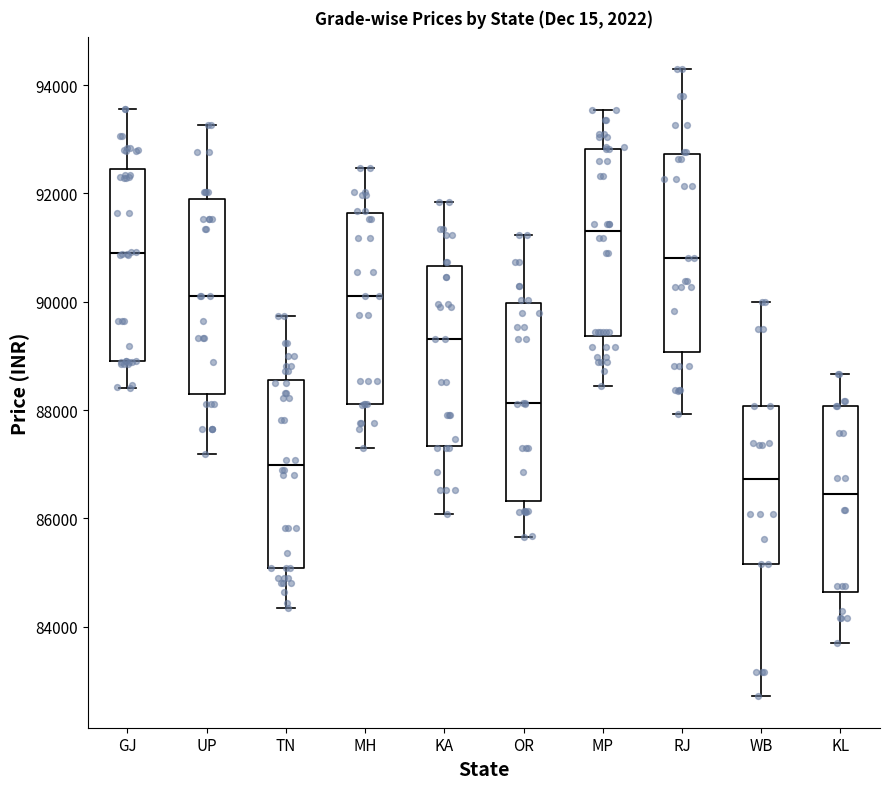

Which box's median line is the highest?

MP